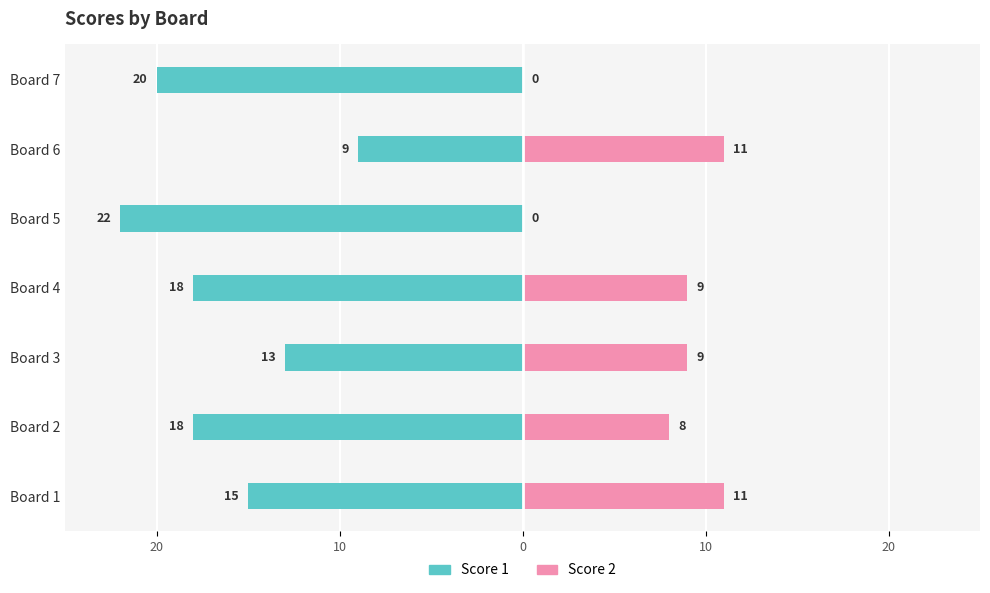

What is the label of the 6th bar from the right?

20